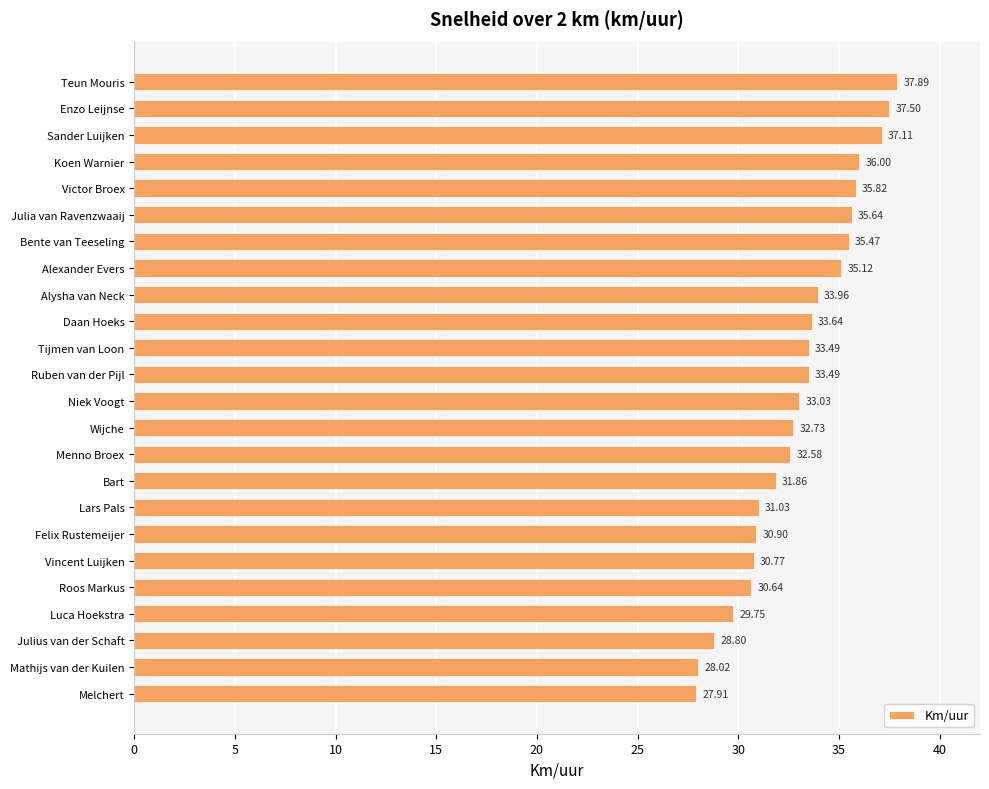

At which category does the chart reach its minimum across all series?

Melchert